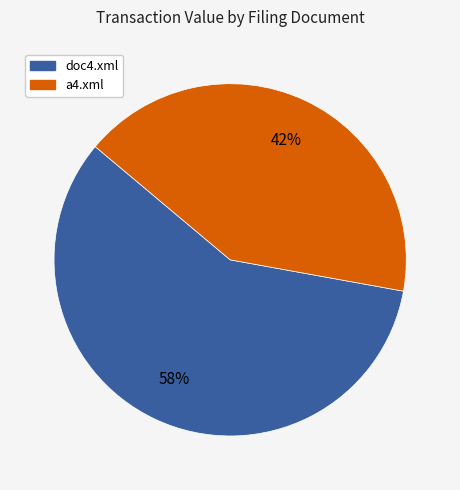

To the nearest percent, what is the average slice percentage?

50%